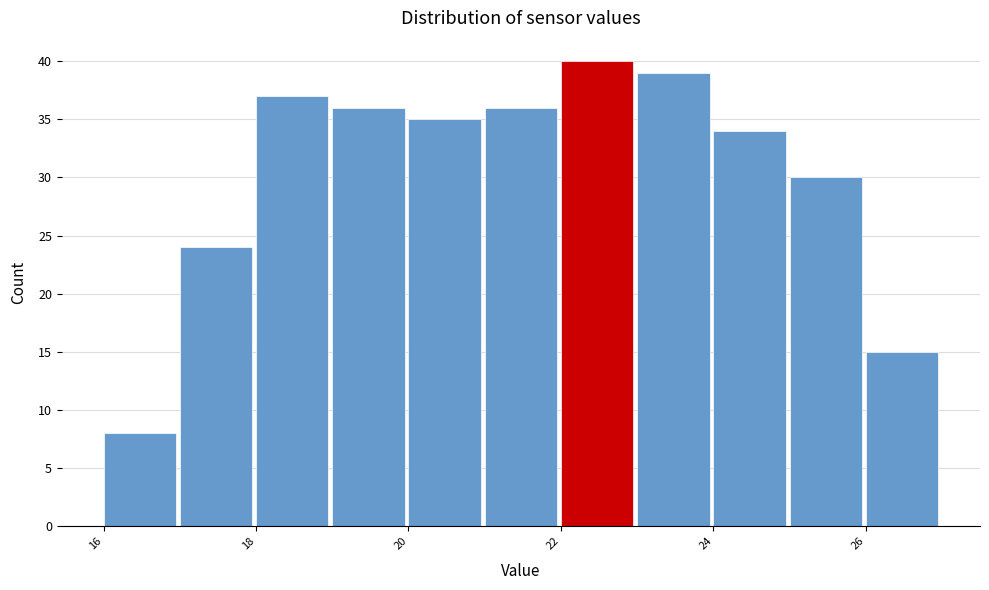

What is the height of the bar covering 22 to 23 on the x-axis? The values are not printed on the chart, so give them approximately, as read against the axis.

40